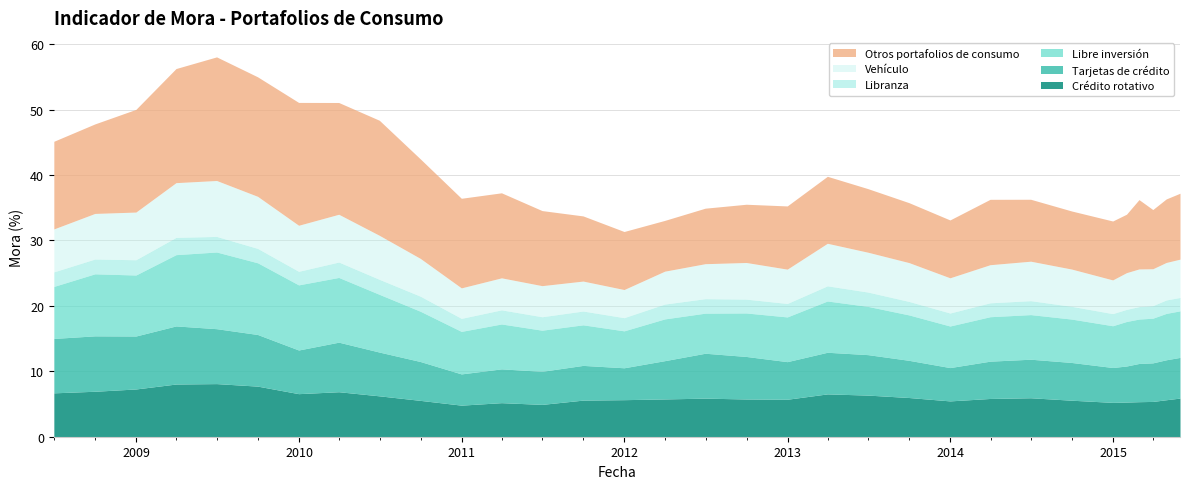

True or false: Libranza and Libre inversión intersect in this chart.

False